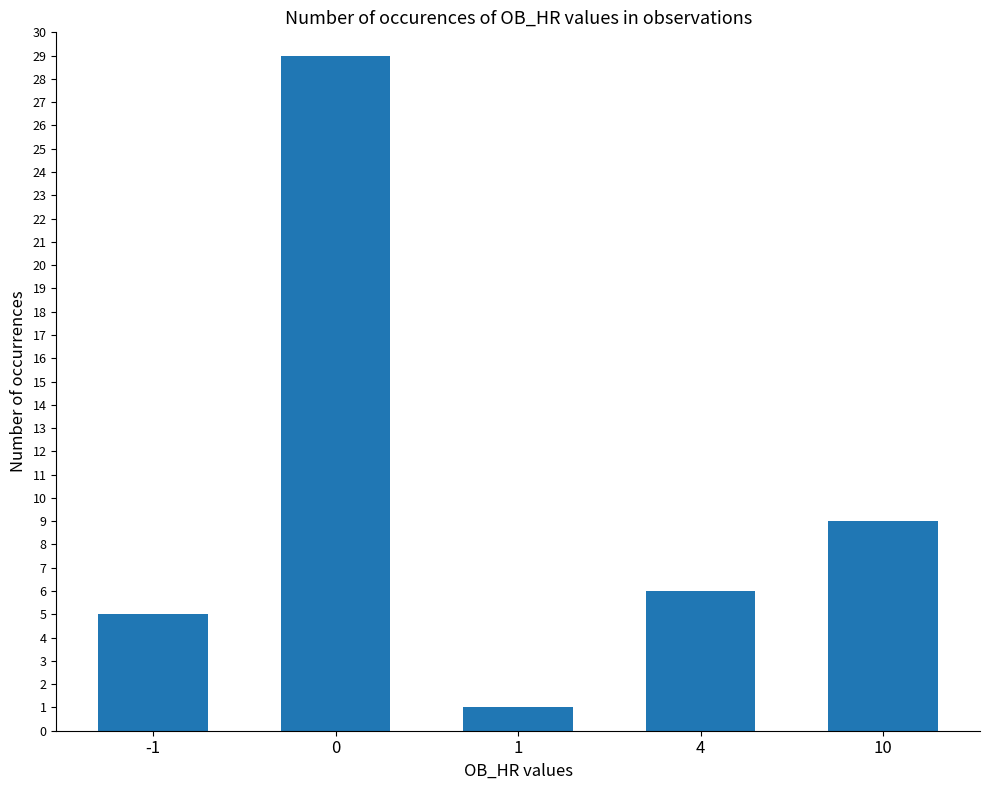

What is the difference between the values at 10 and 1?

8